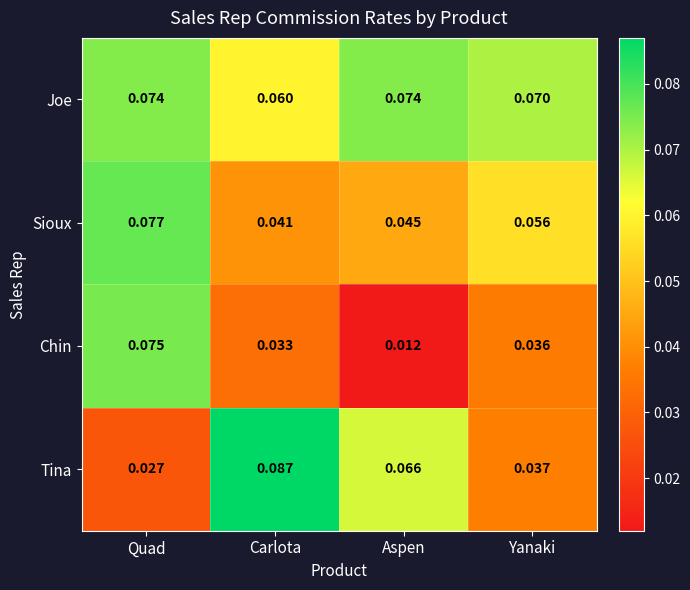

Which series has the largest total across all categories?

Joe